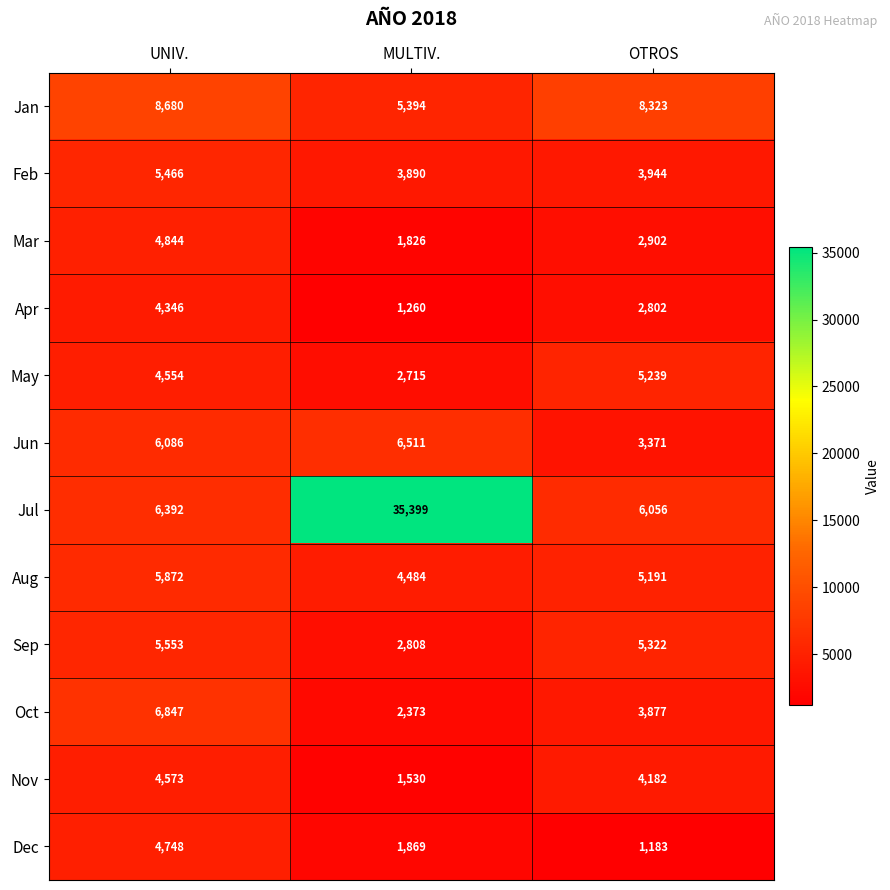

Rank the series at UNIV. from lowest to highest value.

Apr, May, Nov, Dec, Mar, Feb, Sep, Aug, Jun, Jul, Oct, Jan